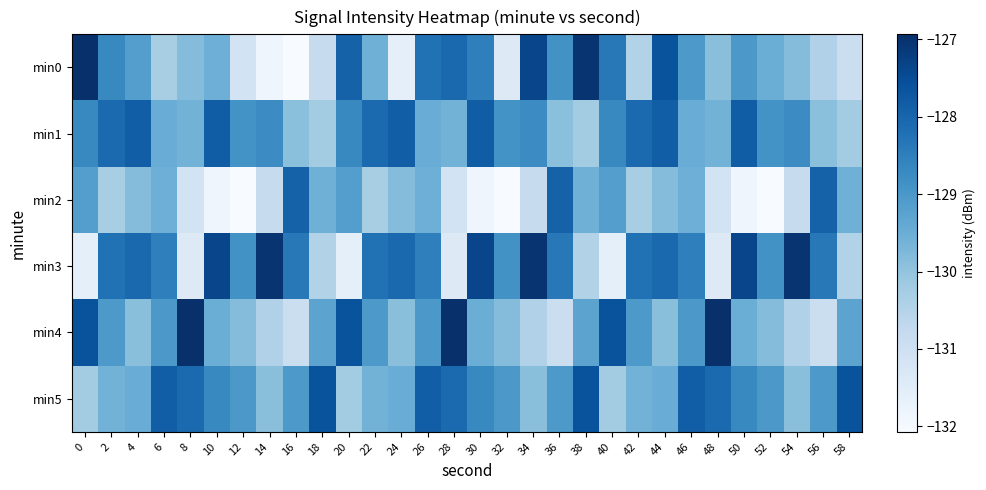

Reading right to left, what are all the values shown in this chart?

min0: 58=-130.9	56=-130.4	54=-129.8	52=-129.5	50=-129.0	48=-129.9	46=-129.0	44=-127.6	42=-130.5	40=-128.4	38=-127.0	36=-128.9	34=-127.4	32=-131.4	30=-128.5	28=-128.1	26=-128.2	24=-131.6	22=-129.6	20=-127.9	18=-130.8	16=-132.1	14=-131.8	12=-131.1	10=-129.5	8=-129.8	6=-130.3	4=-129.2	2=-128.7	0=-126.9
min1: 58=-130.2	56=-129.9	54=-128.8	52=-128.9	50=-127.8	48=-129.6	46=-129.5	44=-127.9	42=-128.1	40=-128.7	38=-130.2	36=-129.9	34=-128.8	32=-128.9	30=-127.8	28=-129.6	26=-129.5	24=-127.9	22=-128.1	20=-128.7	18=-130.2	16=-129.9	14=-128.8	12=-128.9	10=-127.8	8=-129.6	6=-129.5	4=-127.9	2=-128.1	0=-128.7
min2: 58=-129.6	56=-127.9	54=-130.8	52=-132.1	50=-131.8	48=-131.1	46=-129.5	44=-129.8	42=-130.3	40=-129.2	38=-129.6	36=-127.9	34=-130.8	32=-132.1	30=-131.8	28=-131.1	26=-129.5	24=-129.8	22=-130.3	20=-129.2	18=-129.6	16=-127.9	14=-130.8	12=-132.1	10=-131.8	8=-131.1	6=-129.5	4=-129.8	2=-130.3	0=-129.2
min3: 58=-130.5	56=-128.4	54=-127.0	52=-128.9	50=-127.4	48=-131.4	46=-128.5	44=-128.1	42=-128.2	40=-131.6	38=-130.5	36=-128.4	34=-127.0	32=-128.9	30=-127.4	28=-131.4	26=-128.5	24=-128.1	22=-128.2	20=-131.6	18=-130.5	16=-128.4	14=-127.0	12=-128.9	10=-127.4	8=-131.4	6=-128.5	4=-128.1	2=-128.2	0=-131.6
min4: 58=-129.3	56=-130.9	54=-130.4	52=-129.8	50=-129.5	48=-126.9	46=-129.0	44=-129.9	42=-129.0	40=-127.6	38=-129.3	36=-130.9	34=-130.4	32=-129.8	30=-129.5	28=-126.9	26=-129.0	24=-129.9	22=-129.0	20=-127.6	18=-129.3	16=-130.9	14=-130.4	12=-129.8	10=-129.5	8=-126.9	6=-129.0	4=-129.9	2=-129.0	0=-127.6
min5: 58=-127.6	56=-129.0	54=-129.9	52=-129.0	50=-128.7	48=-128.1	46=-127.9	44=-129.5	42=-129.6	40=-130.2	38=-127.6	36=-129.0	34=-129.9	32=-129.0	30=-128.7	28=-128.1	26=-127.9	24=-129.5	22=-129.6	20=-130.2	18=-127.6	16=-129.0	14=-129.9	12=-129.0	10=-128.7	8=-128.1	6=-127.9	4=-129.5	2=-129.6	0=-130.2